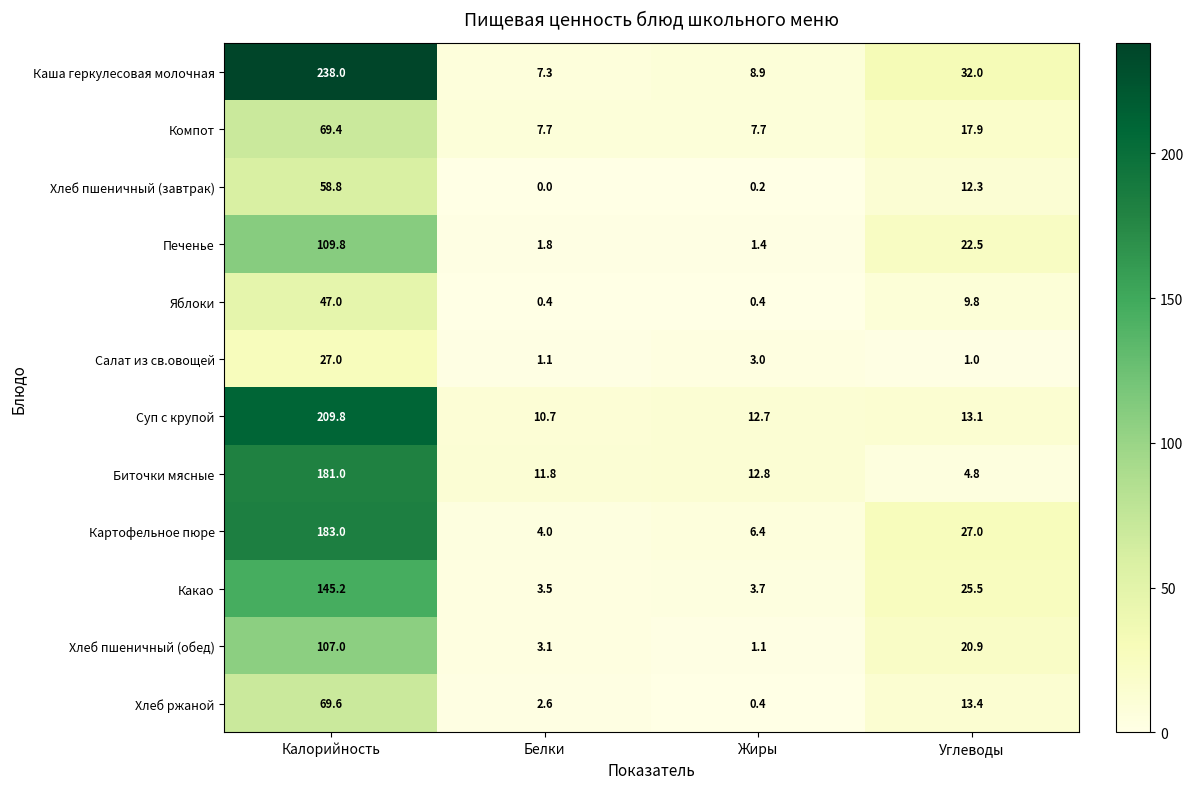

What is the difference between the second highest and minimum values in the Какао series?

22.0